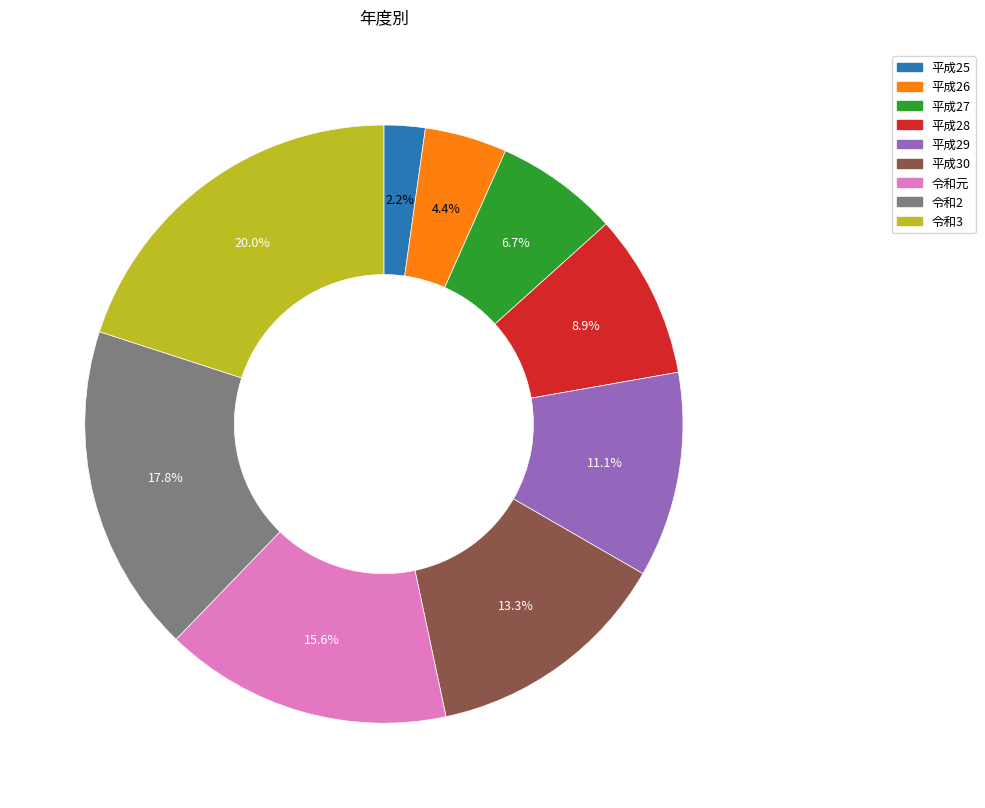

Is it true that 令和元 is 16% of the pie?

True